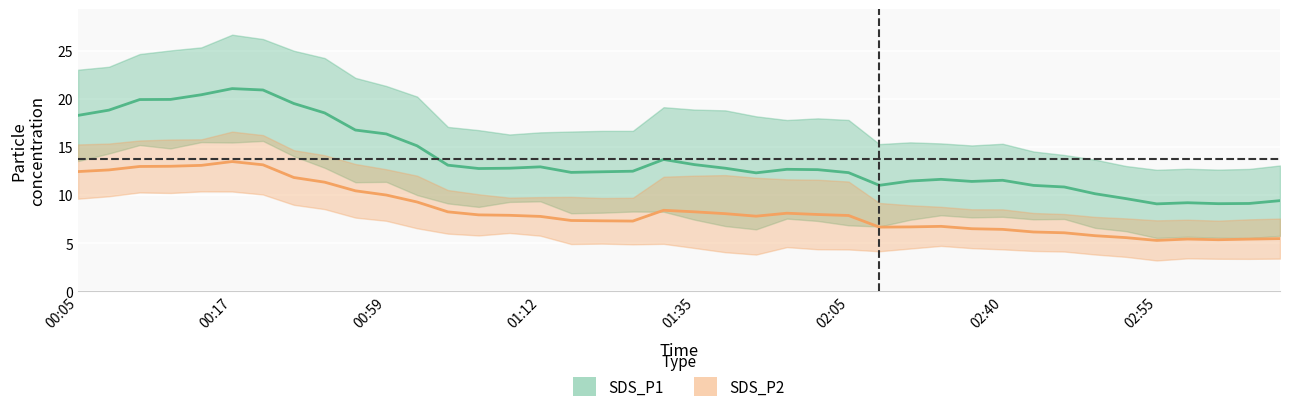

True or false: SDS_P2 and SDS_P1 intersect in this chart.

False